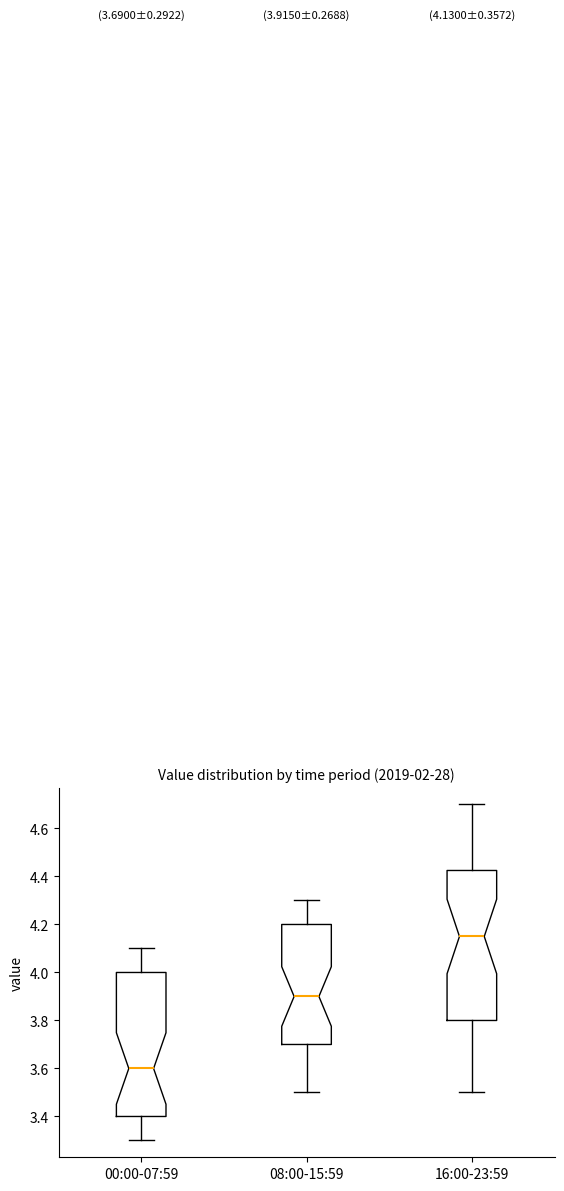

Which box has the lowest median line?

00:00-07:59